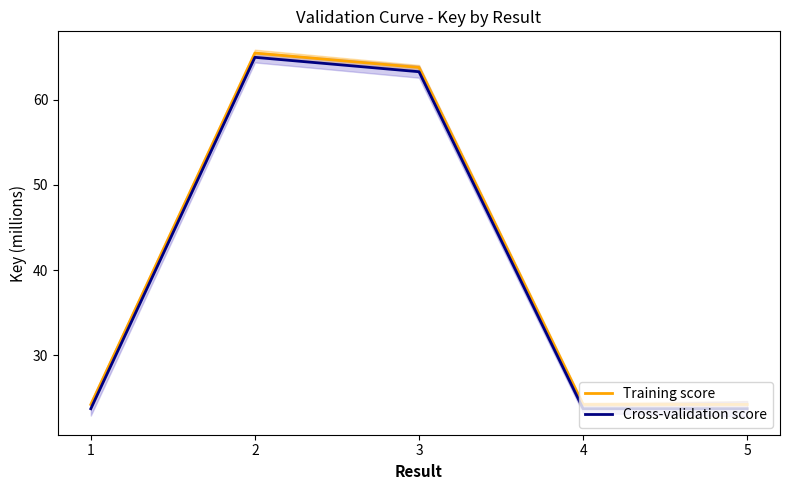

What value does the Training score series have at 1?

24.2